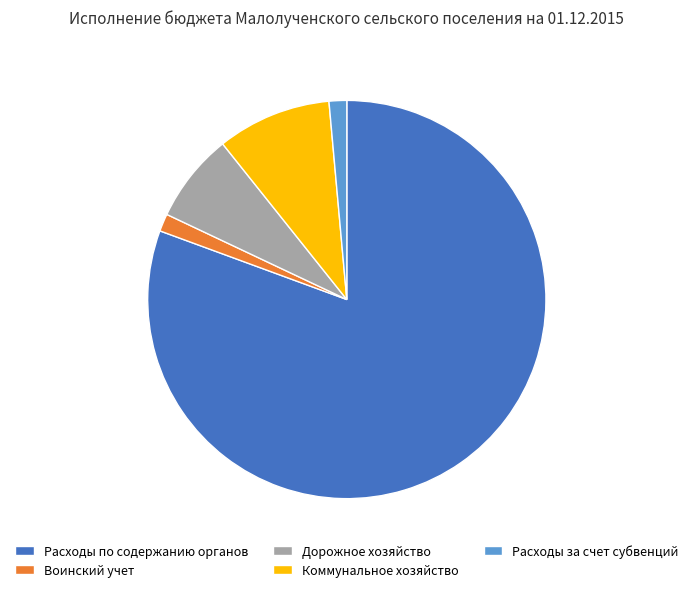

Do Расходы за счет субвенций and Коммунальное хозяйство together represent more than half of the pie?

No